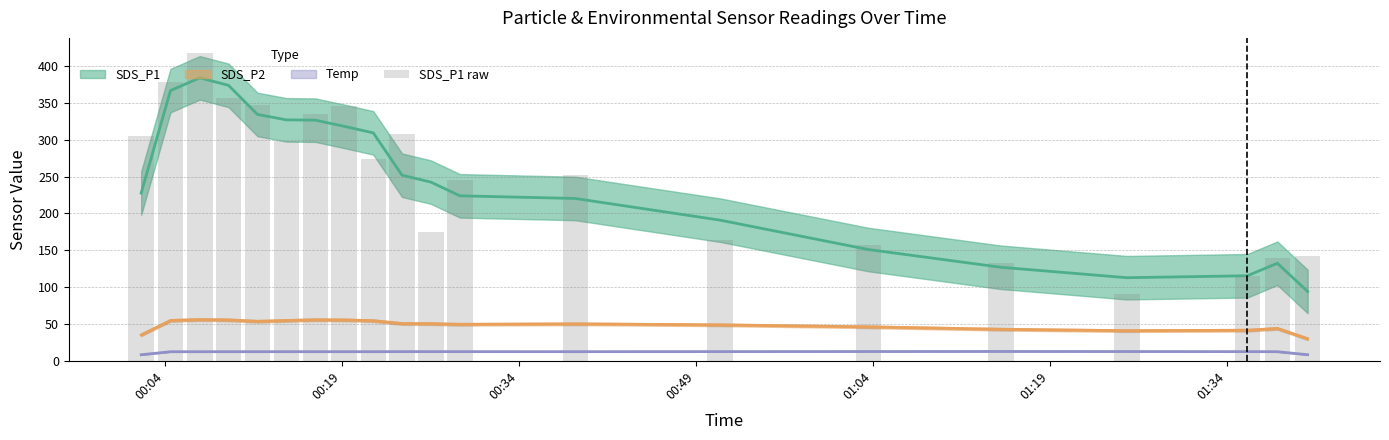

Count the number of data series in this chart.

4